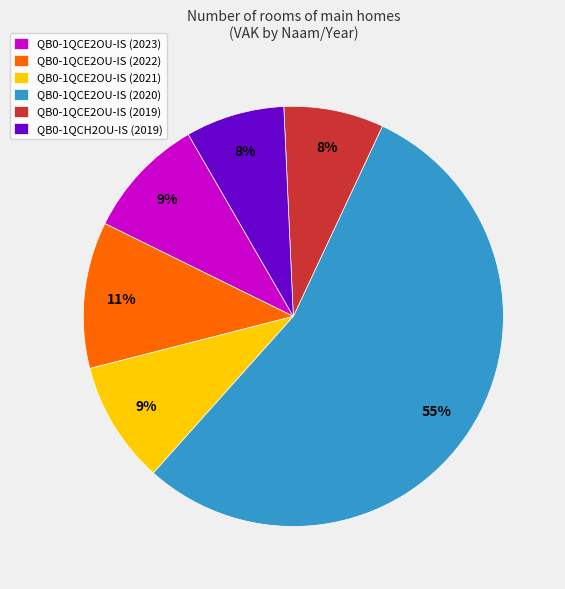

Between QB0-1QCE2OU-IS (2019) and QB0-1QCE2OU-IS (2020), which is larger?

QB0-1QCE2OU-IS (2020)